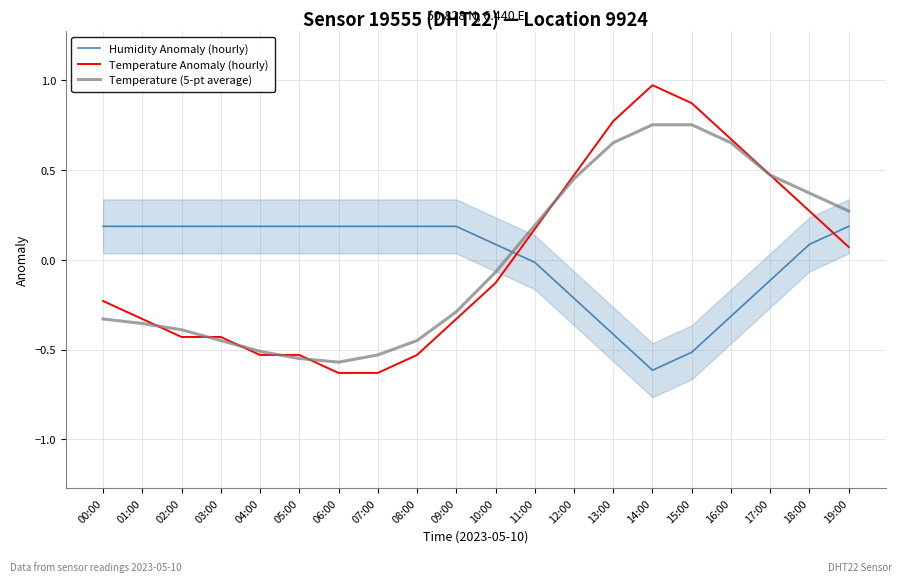

How many distinct data groups are displayed?

3